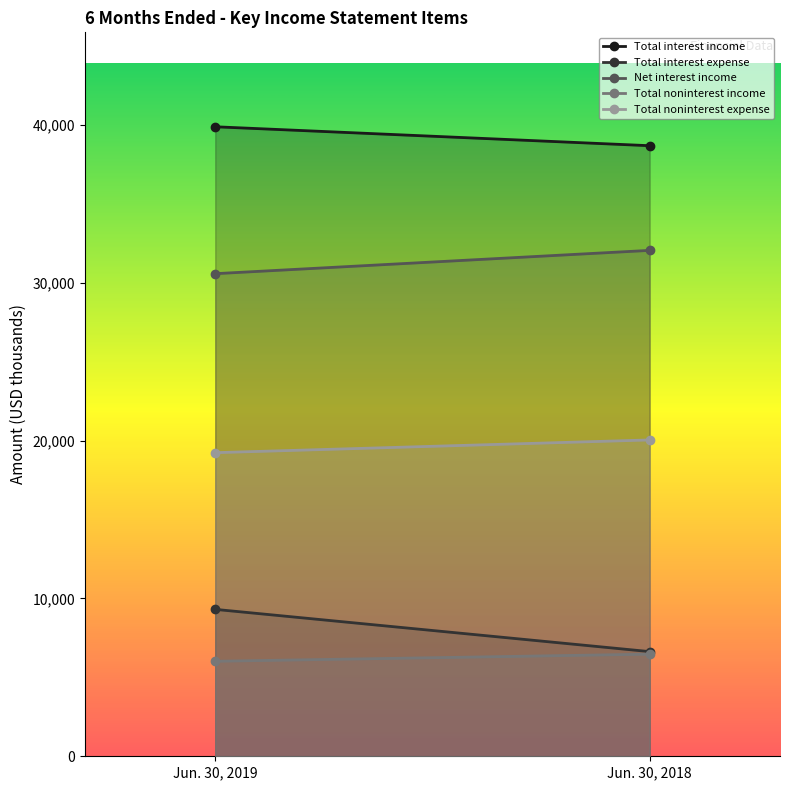

Which series has the widest spread of values?

Total interest expense